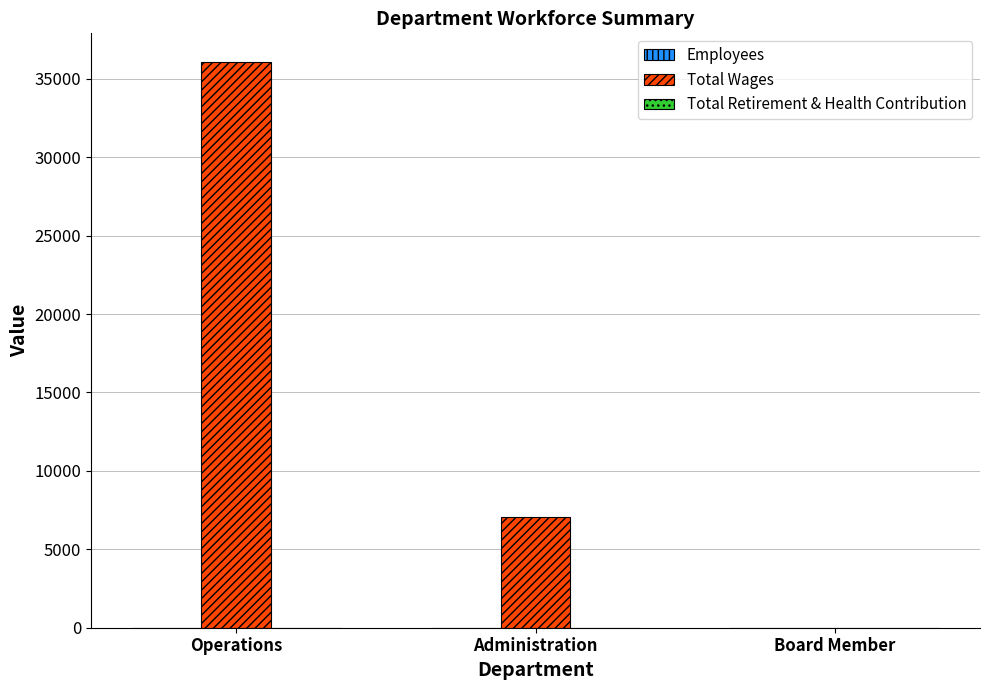

Are the bars horizontal?

No